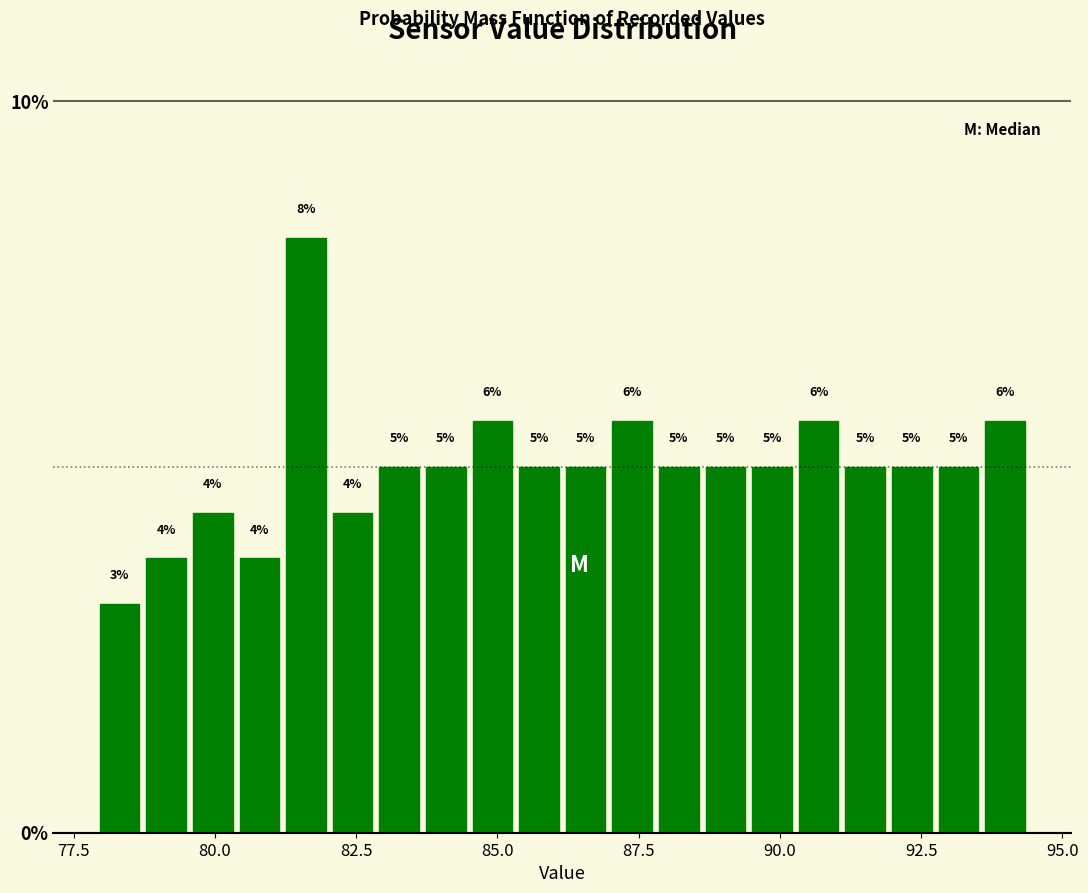

Around what value on the x-axis is the tallest bar? Give the approximate position of its centre, as read against the axis.

81.5